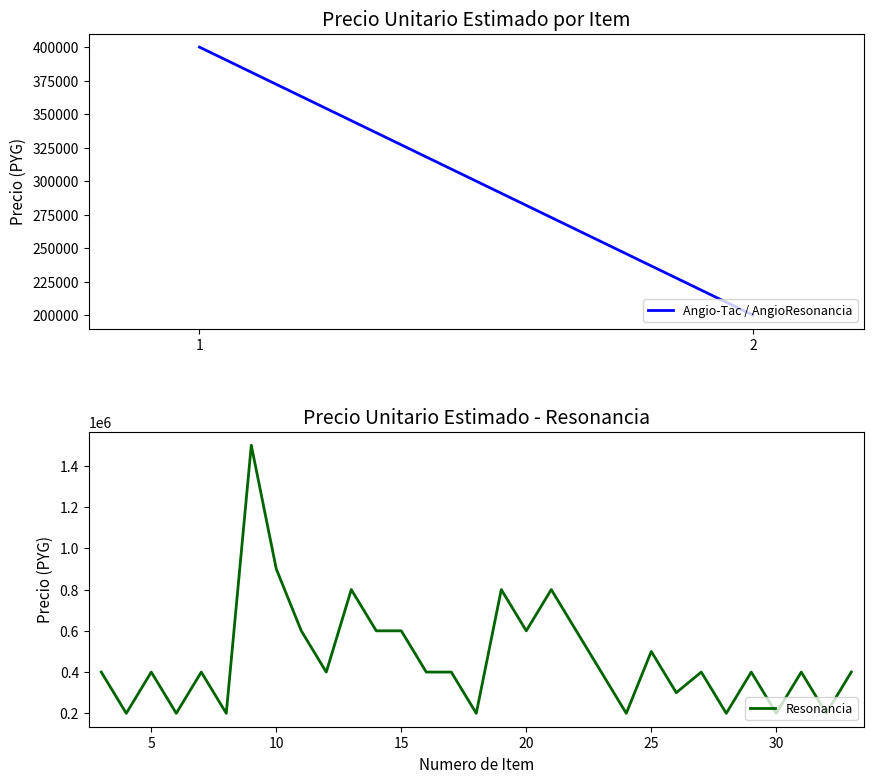

What is the difference between the maximum and minimum values?

1300000